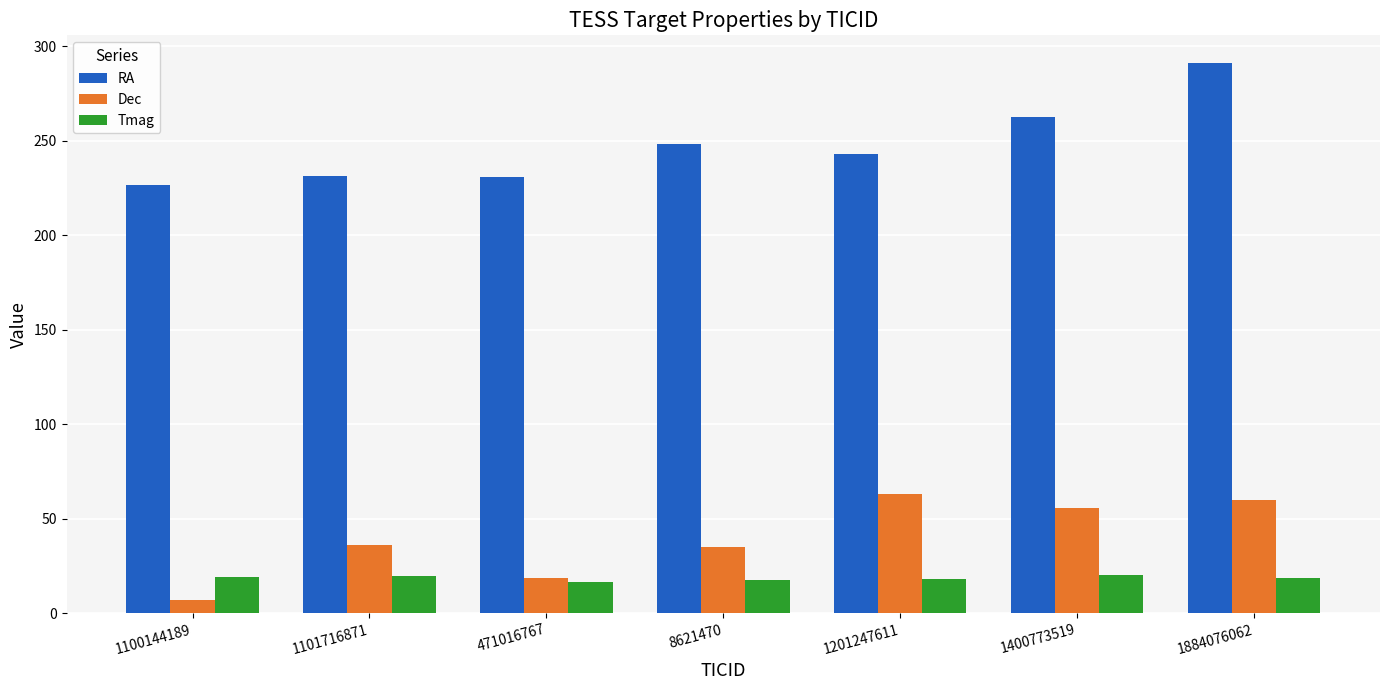

Where is RA nearest to the value 258?

1400773519